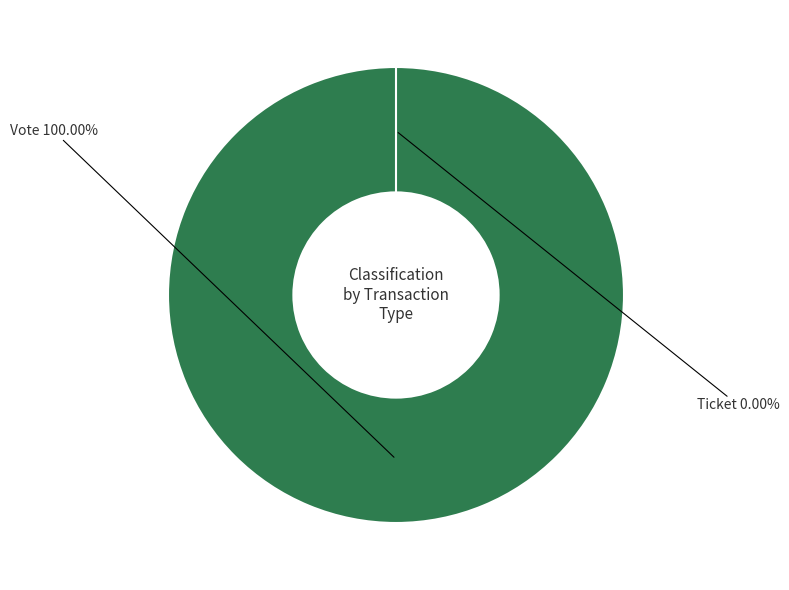

To the nearest percent, what is the difference between the Vote and Ticket slice percentages?

100%